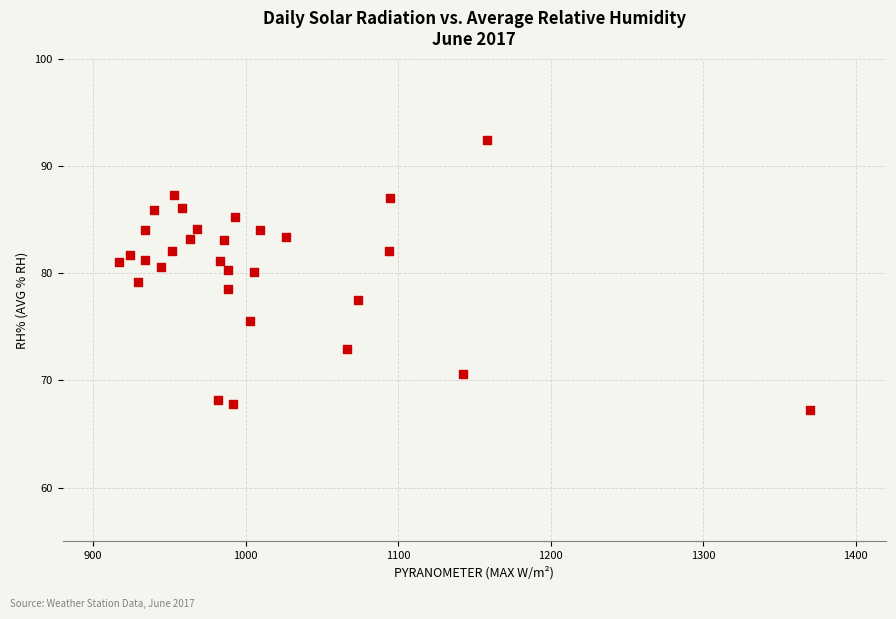

What is the range of Y values (max minus min)?

25.2